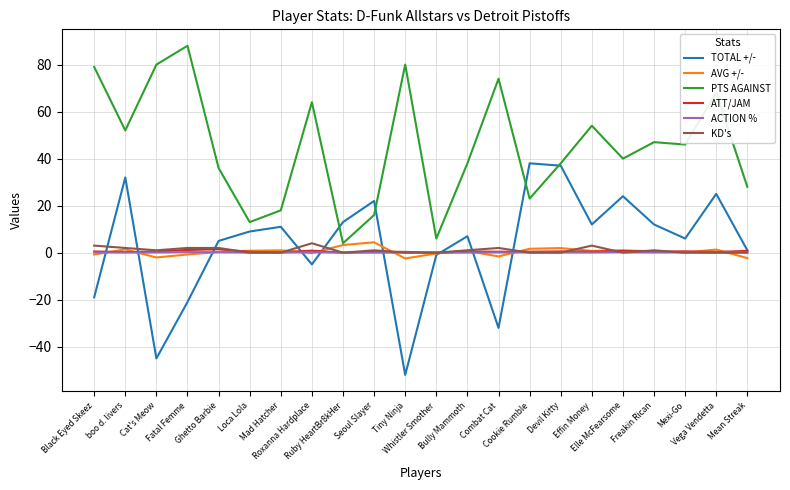

What position from the left is Loca Lola?

6